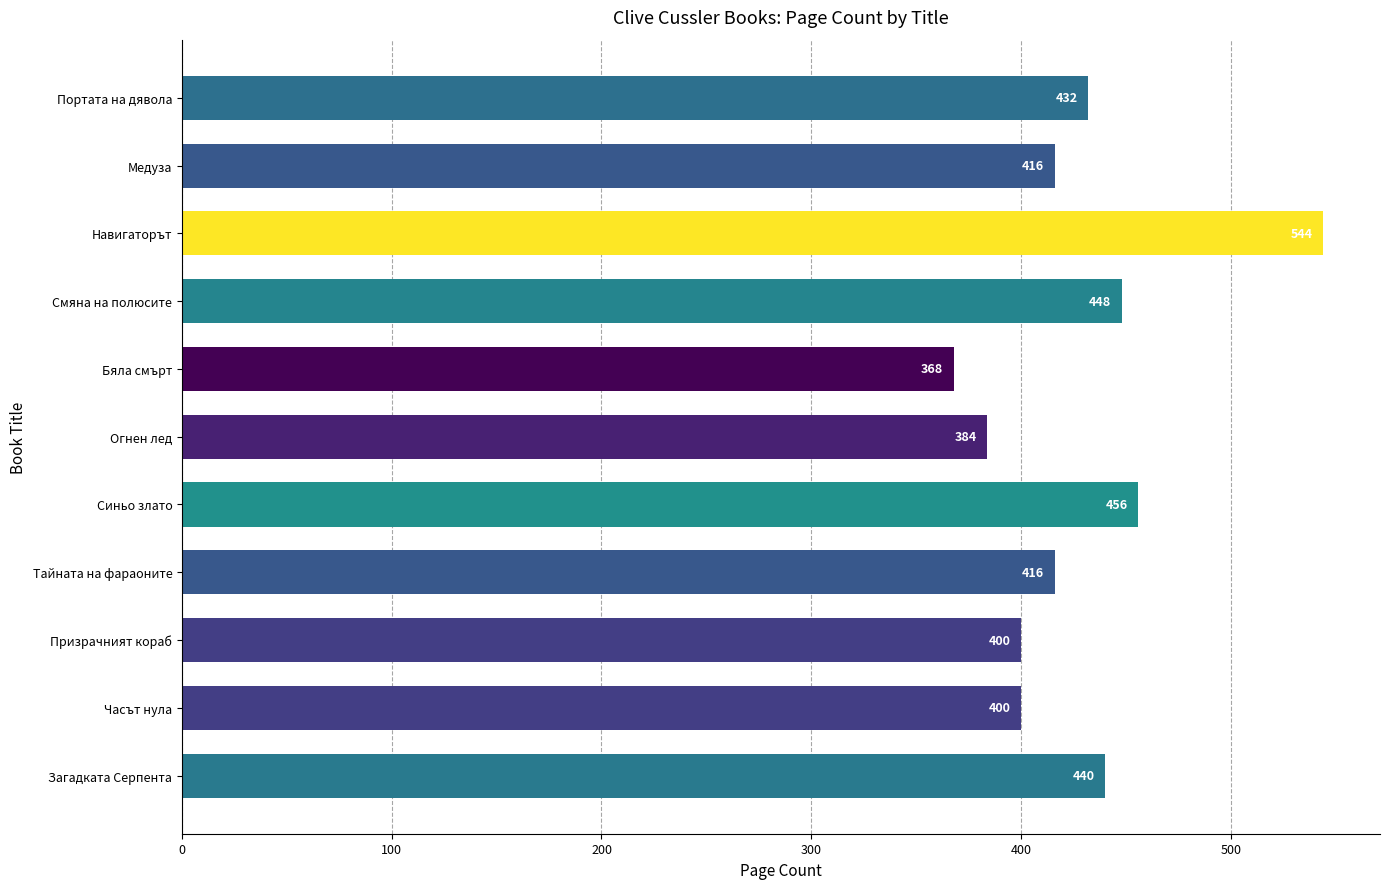

What is the sum of all values?

4704